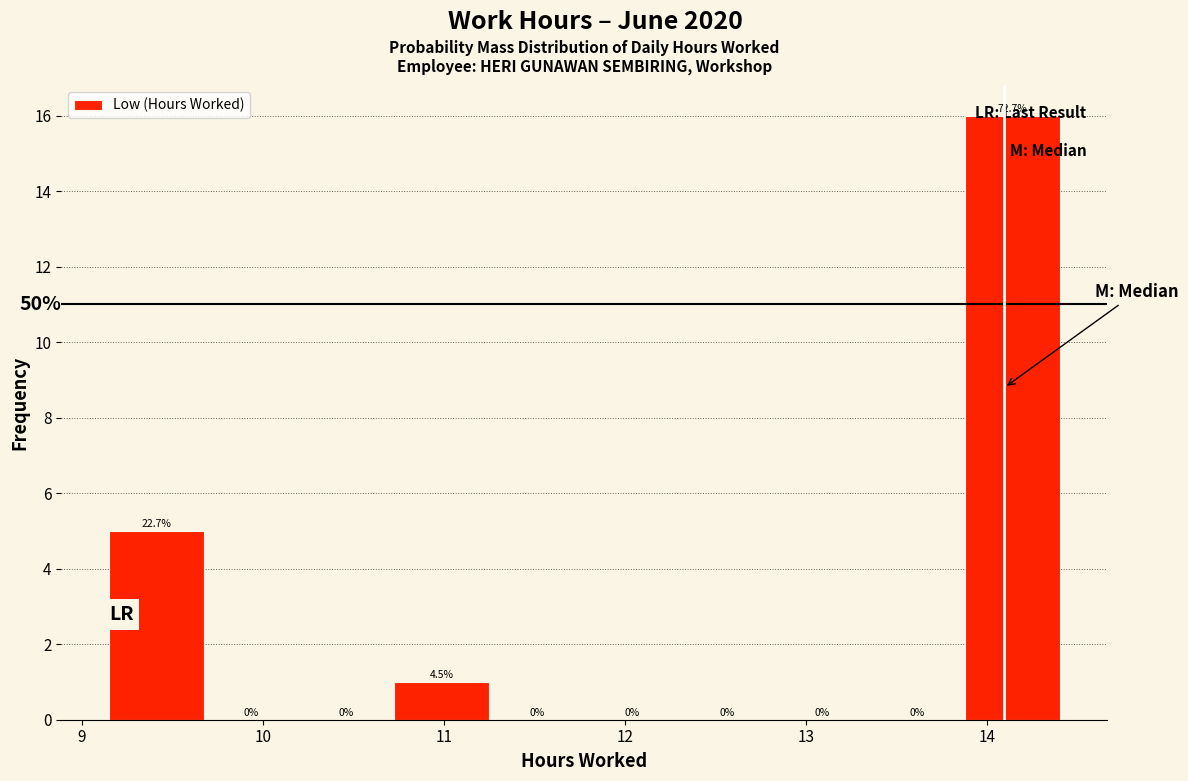

Which range on the x-axis has the tallest bar?

13.9 to 14.4